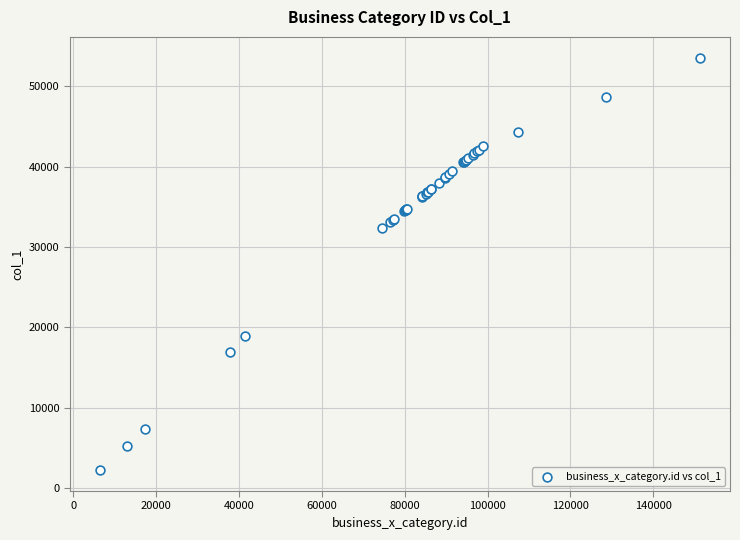

What Y value in the scatter plot is closest to 27879?

32323